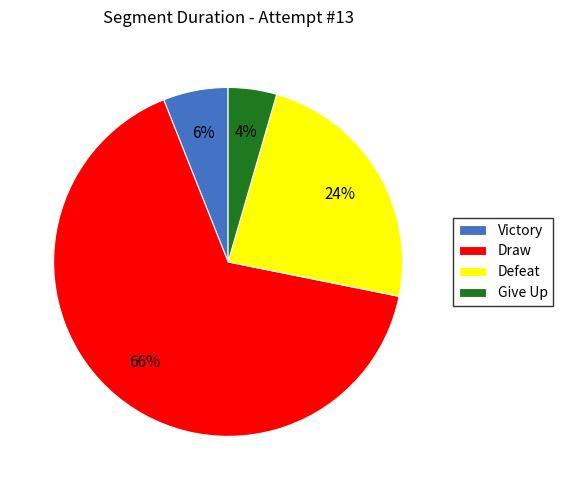

To the nearest percent, what percentage of the pie is Draw?

66%